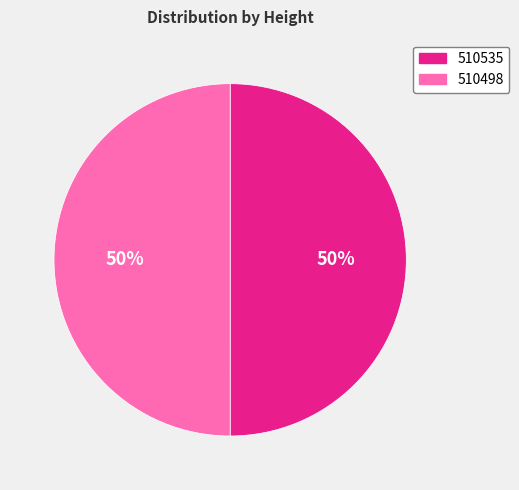

Approximately how many times larger is the value at 510498 compared to 510535?

1.0